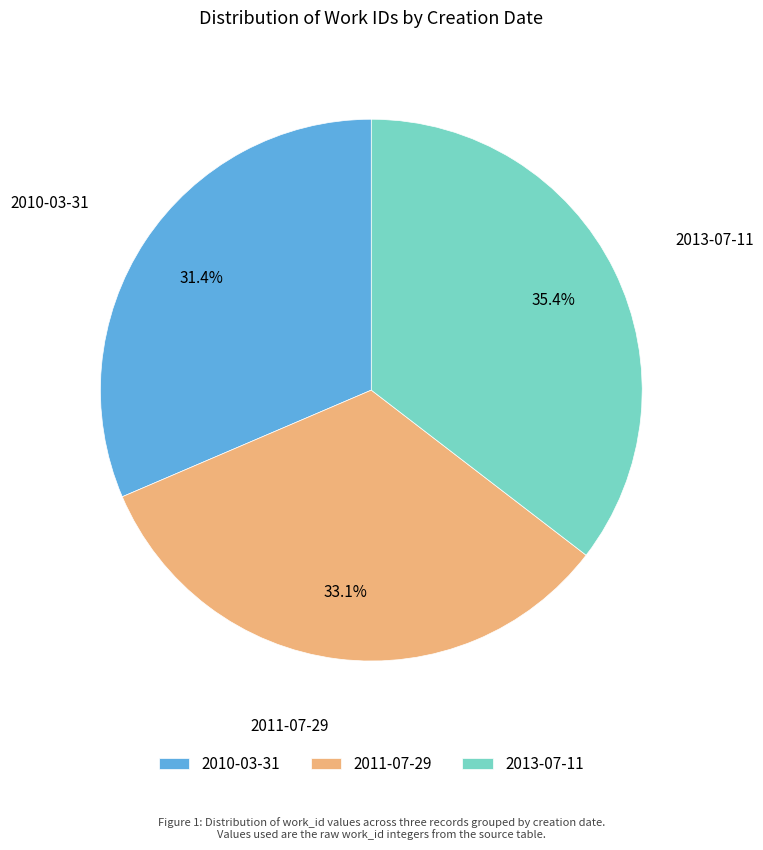

What percentage is the 2011-07-29 slice, to the nearest percent?

33%